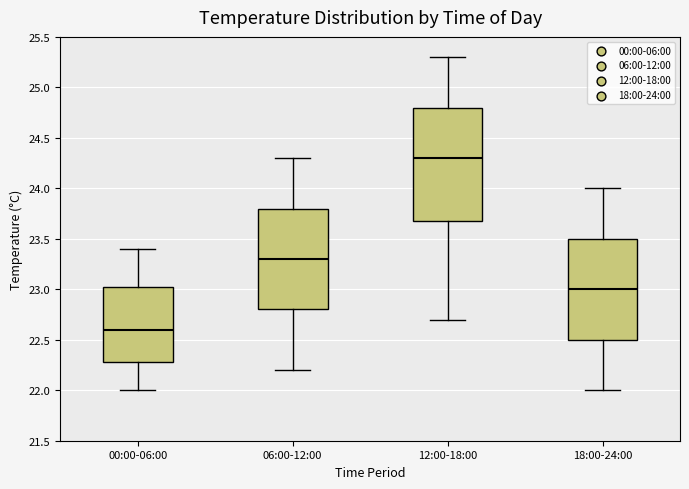

Where does the upper whisker of the box for 06:00-12:00 end on the y-axis? The values are not printed on the chart, so give them approximately, as read against the axis.

24.30